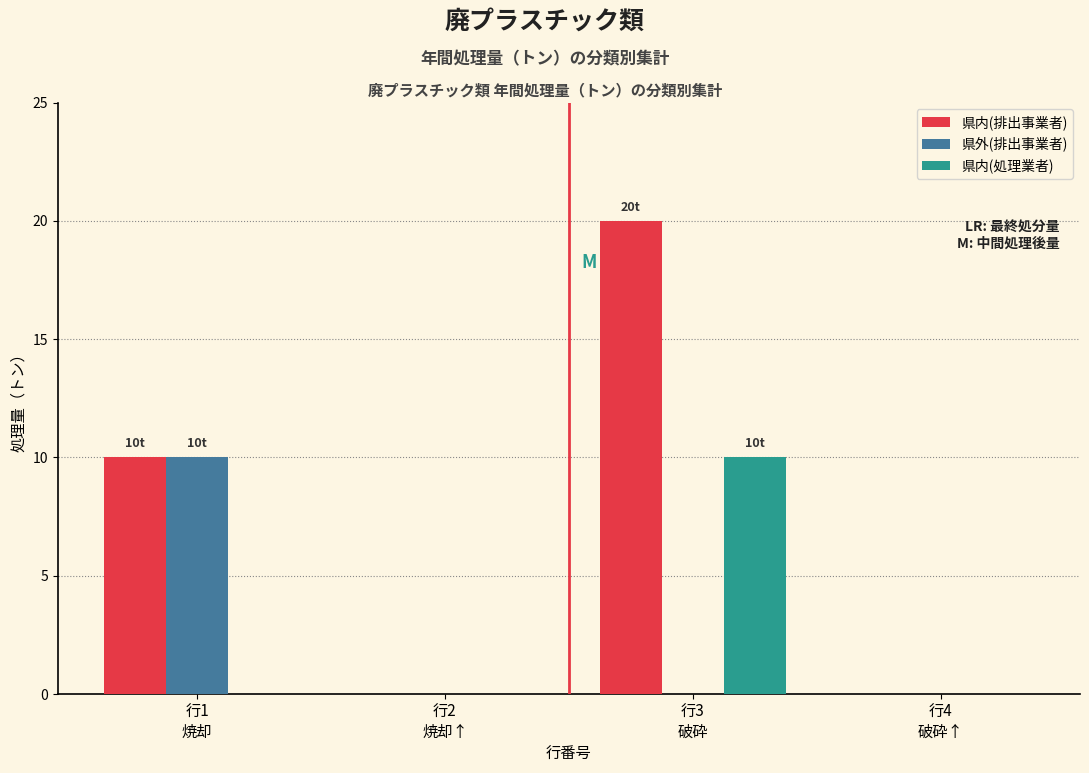

Which series has the largest total across all categories?

県内(排出事業者)